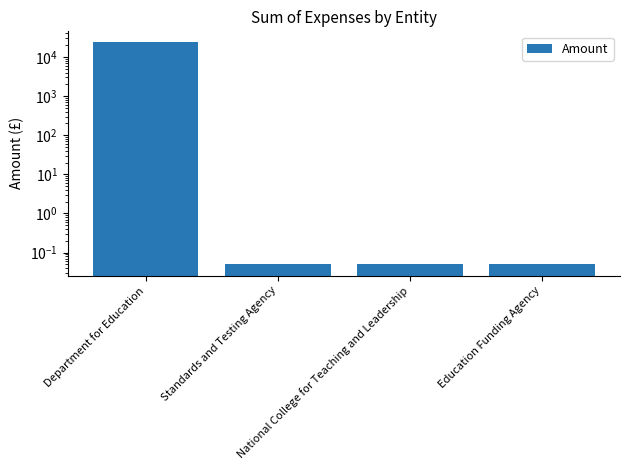

Does the chart contain stacked bars?

No